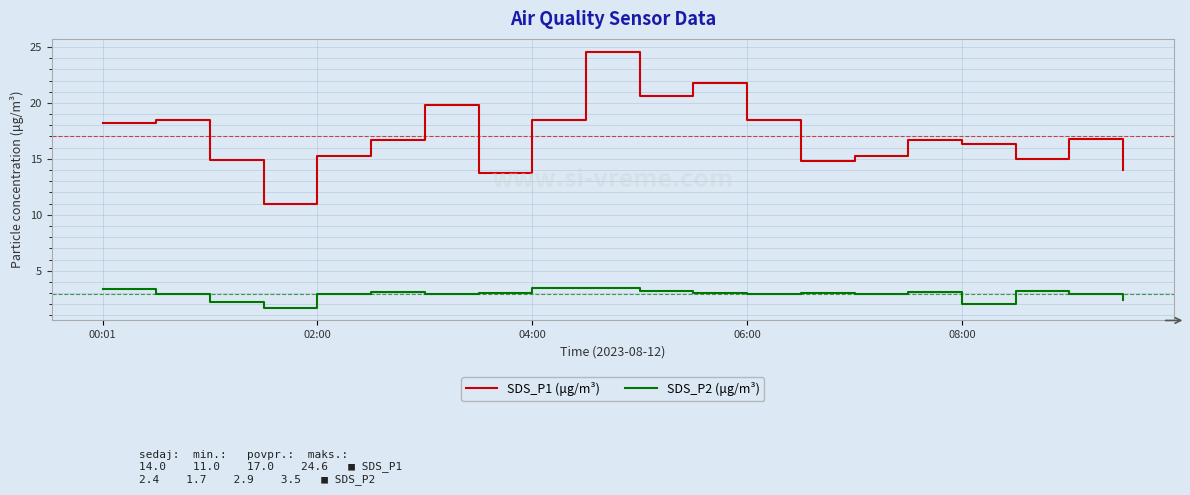

Which series has the widest spread of values?

SDS_P1 (μg/m³)